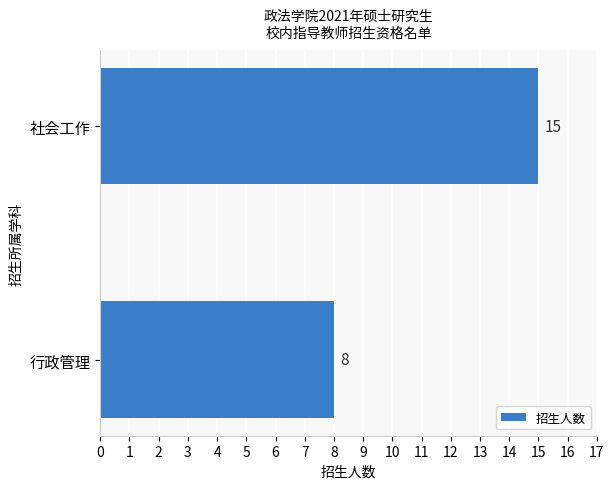

What is the greatest value displayed?

15